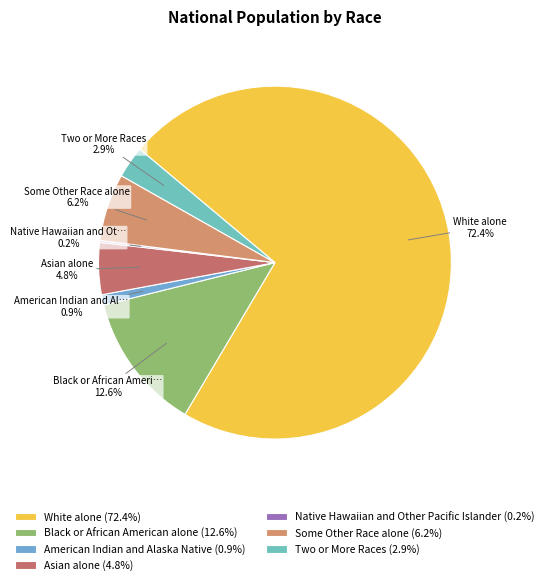

What percentage is NOT represented by Native Hawaiian and Other Pacific Islander?

99.8%